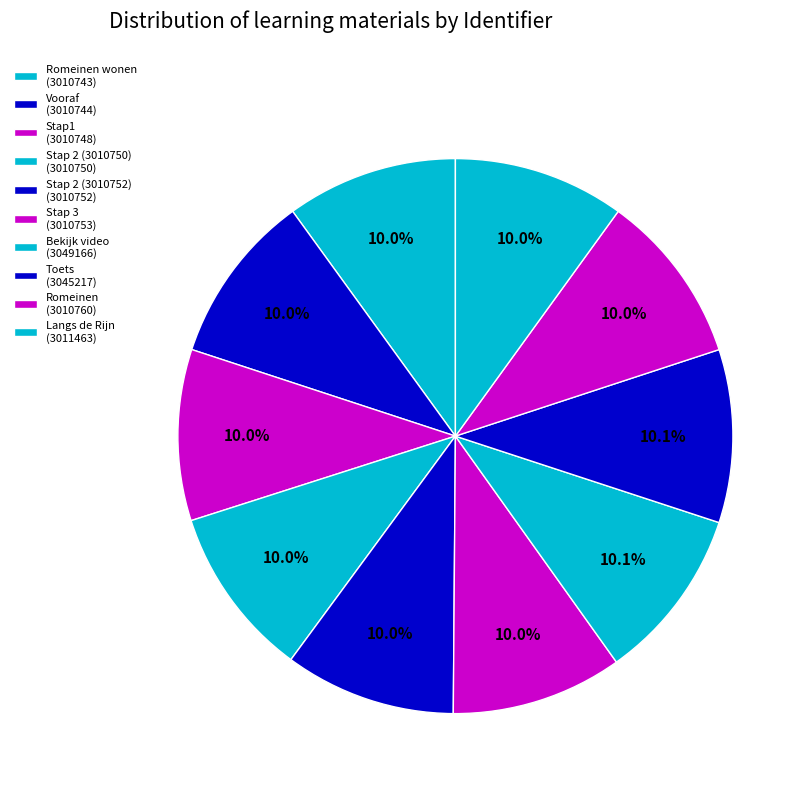

Count the number of slices in the pie.

10